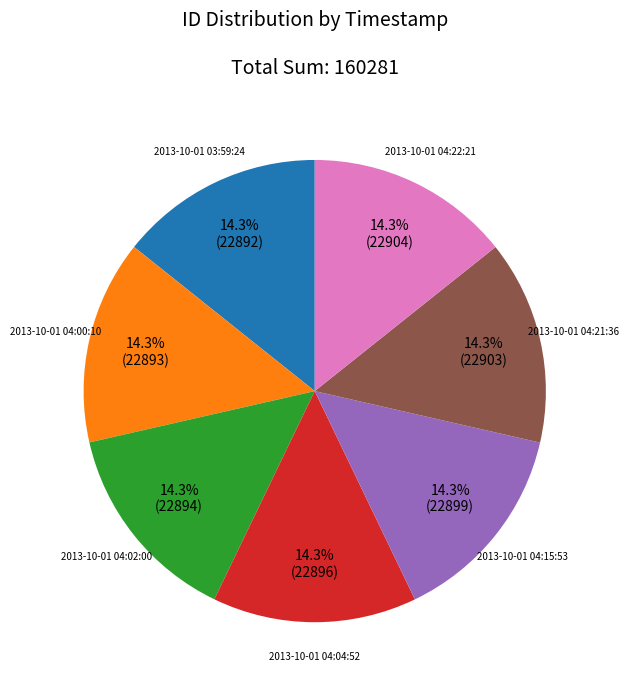

Count the number of slices in the pie.

7